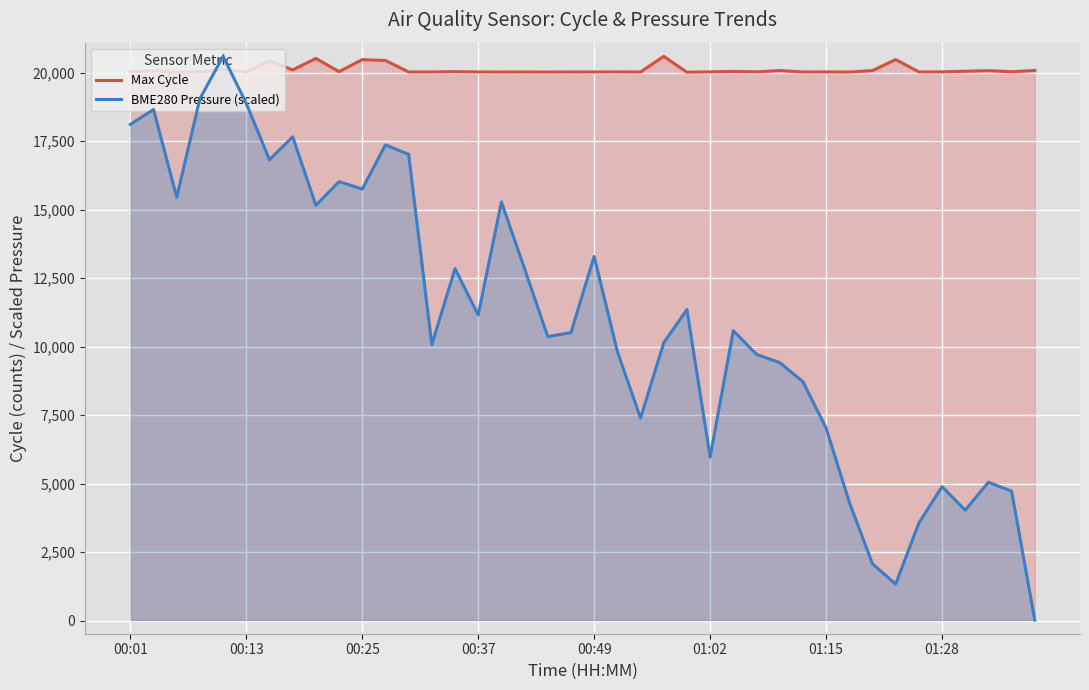

How many times do BME280 Pressure (scaled) and Max Cycle cross each other?

2